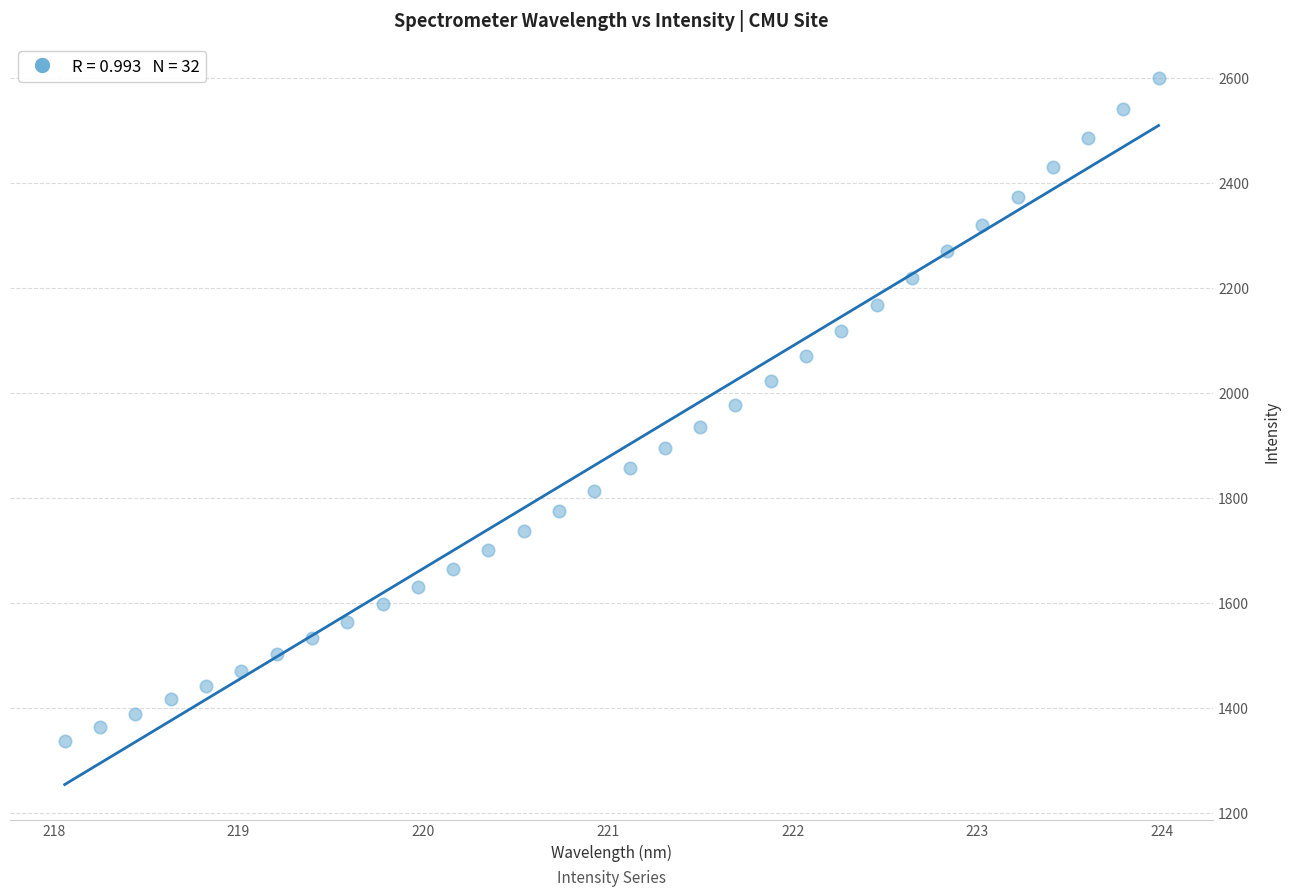

What is the range of X values (max minus min)?

5.9